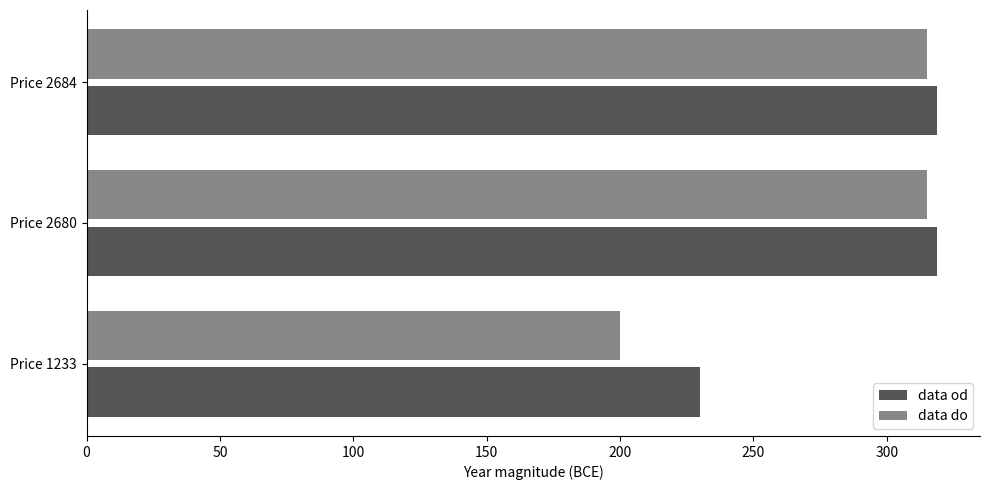

Which series has the largest range (max minus min)?

data do